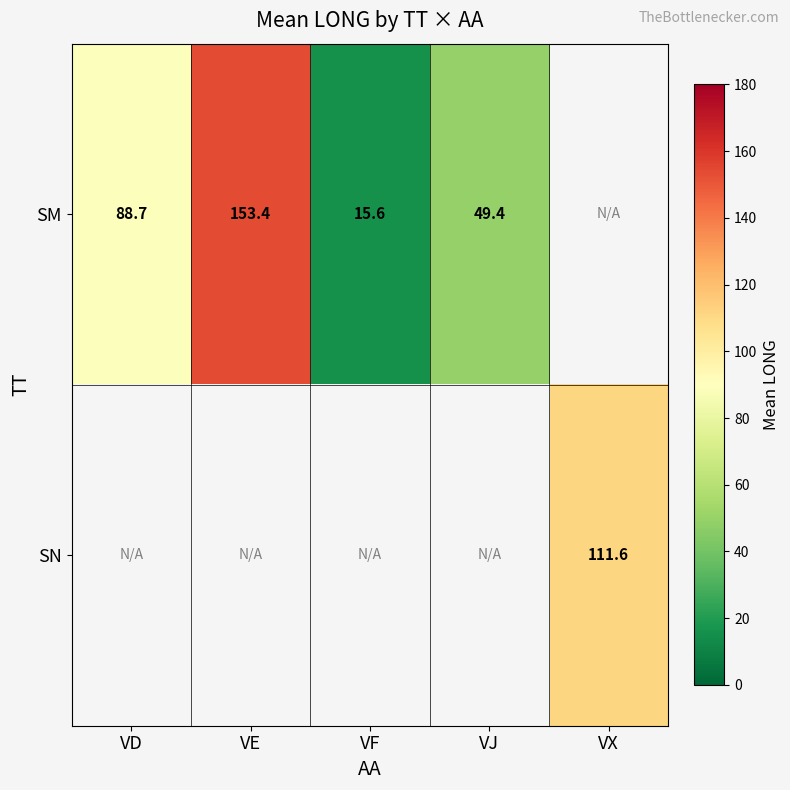

Is the value of SN at VF greater than the value of SM at VX?

No